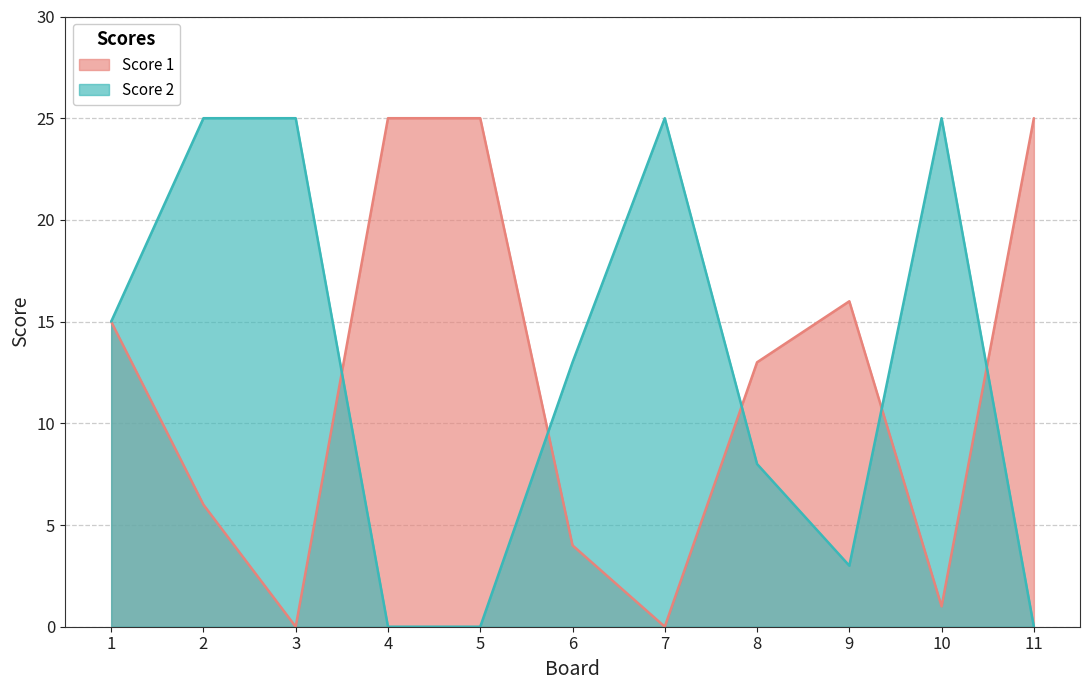

Is it true that Score 1 equals 25 at 11?

True